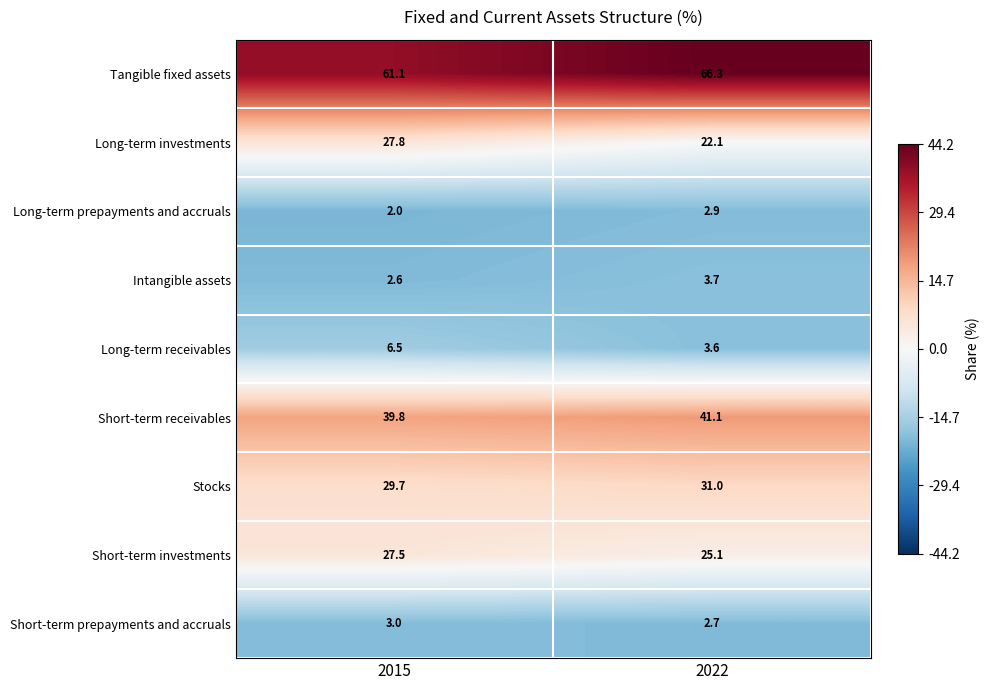

At which category does the chart reach its minimum across all series?

2015